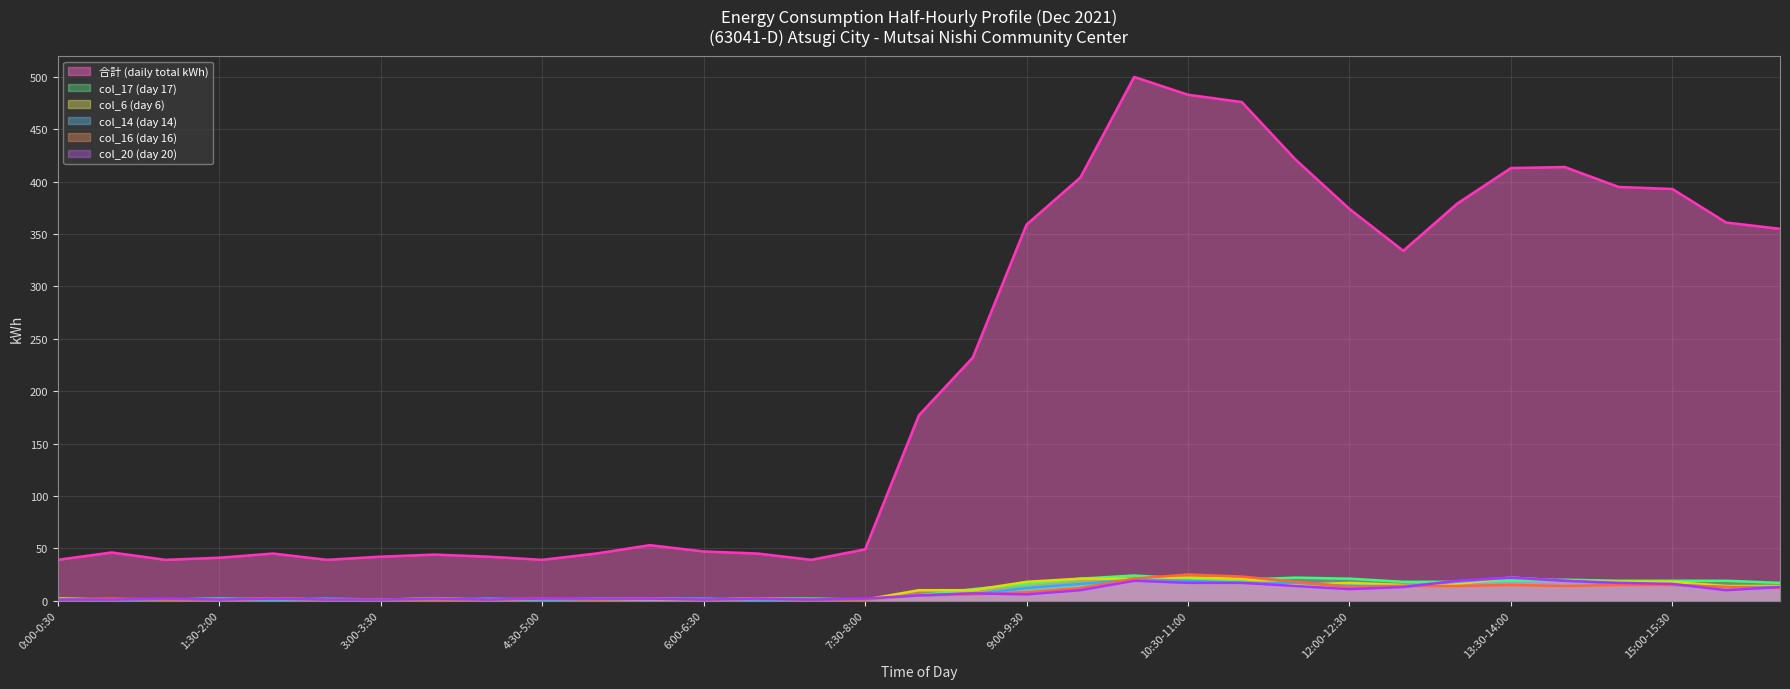

What is the maximum value shown in the chart?

500